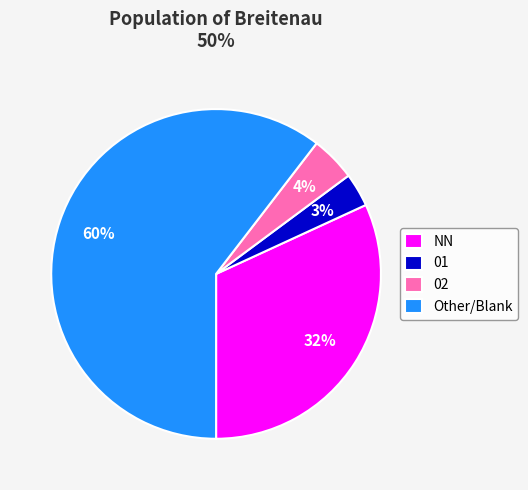

True or false: 02 accounts for 10% of the total.

False